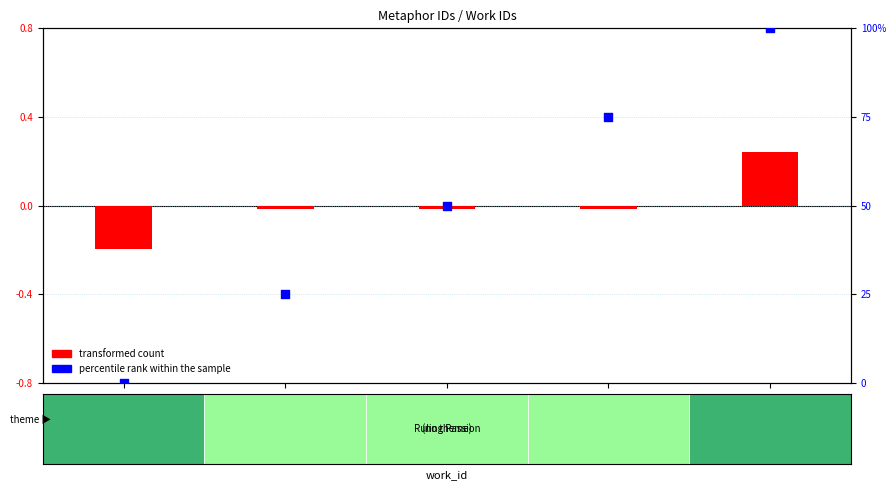

Which series reaches the minimum Y coordinate?

transformed count